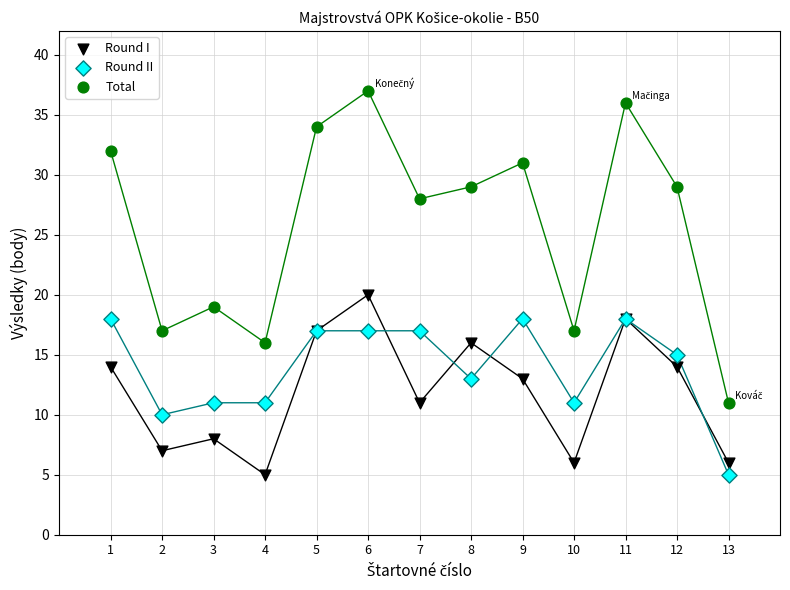

Across all series, what Y value is closest to 21?

20